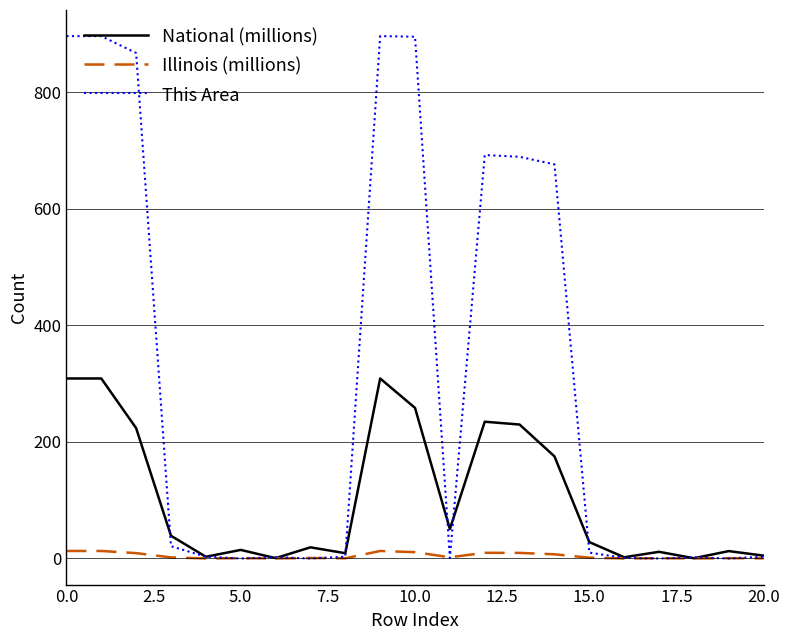

Which series has the widest spread of values?

This Area